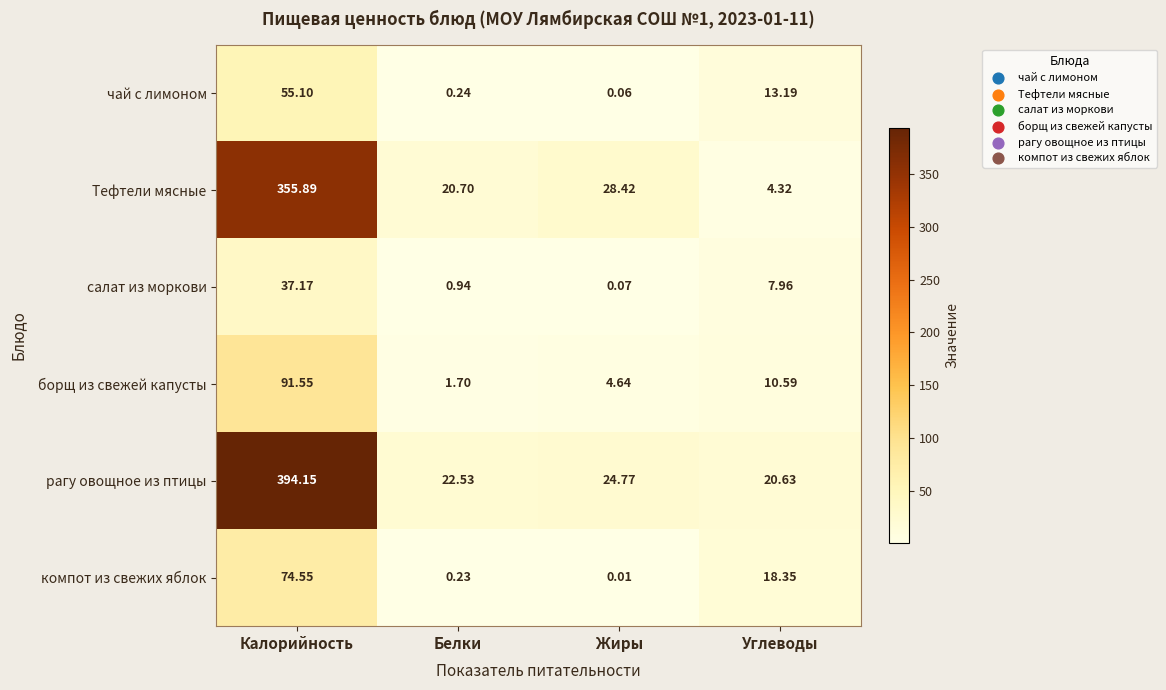

Which series has the widest spread of values?

рагу овощное из птицы